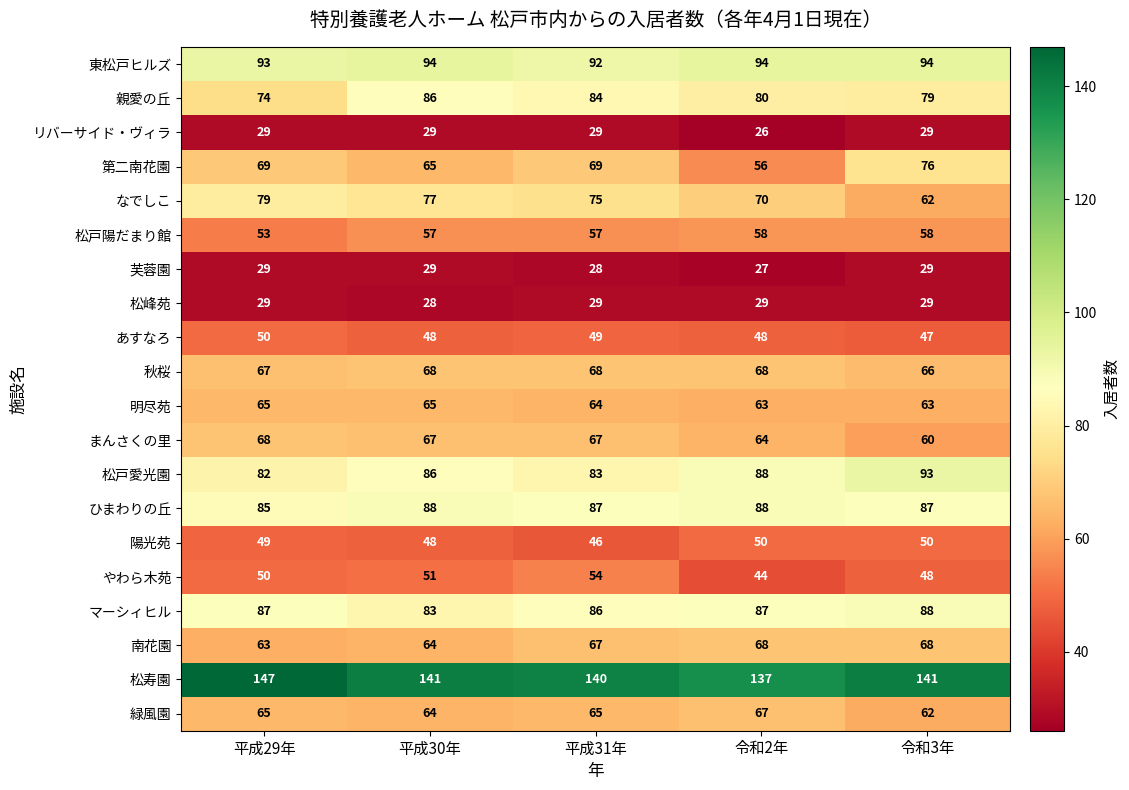

How many 松戸陽だまり館 values are between 57 and 58?

4